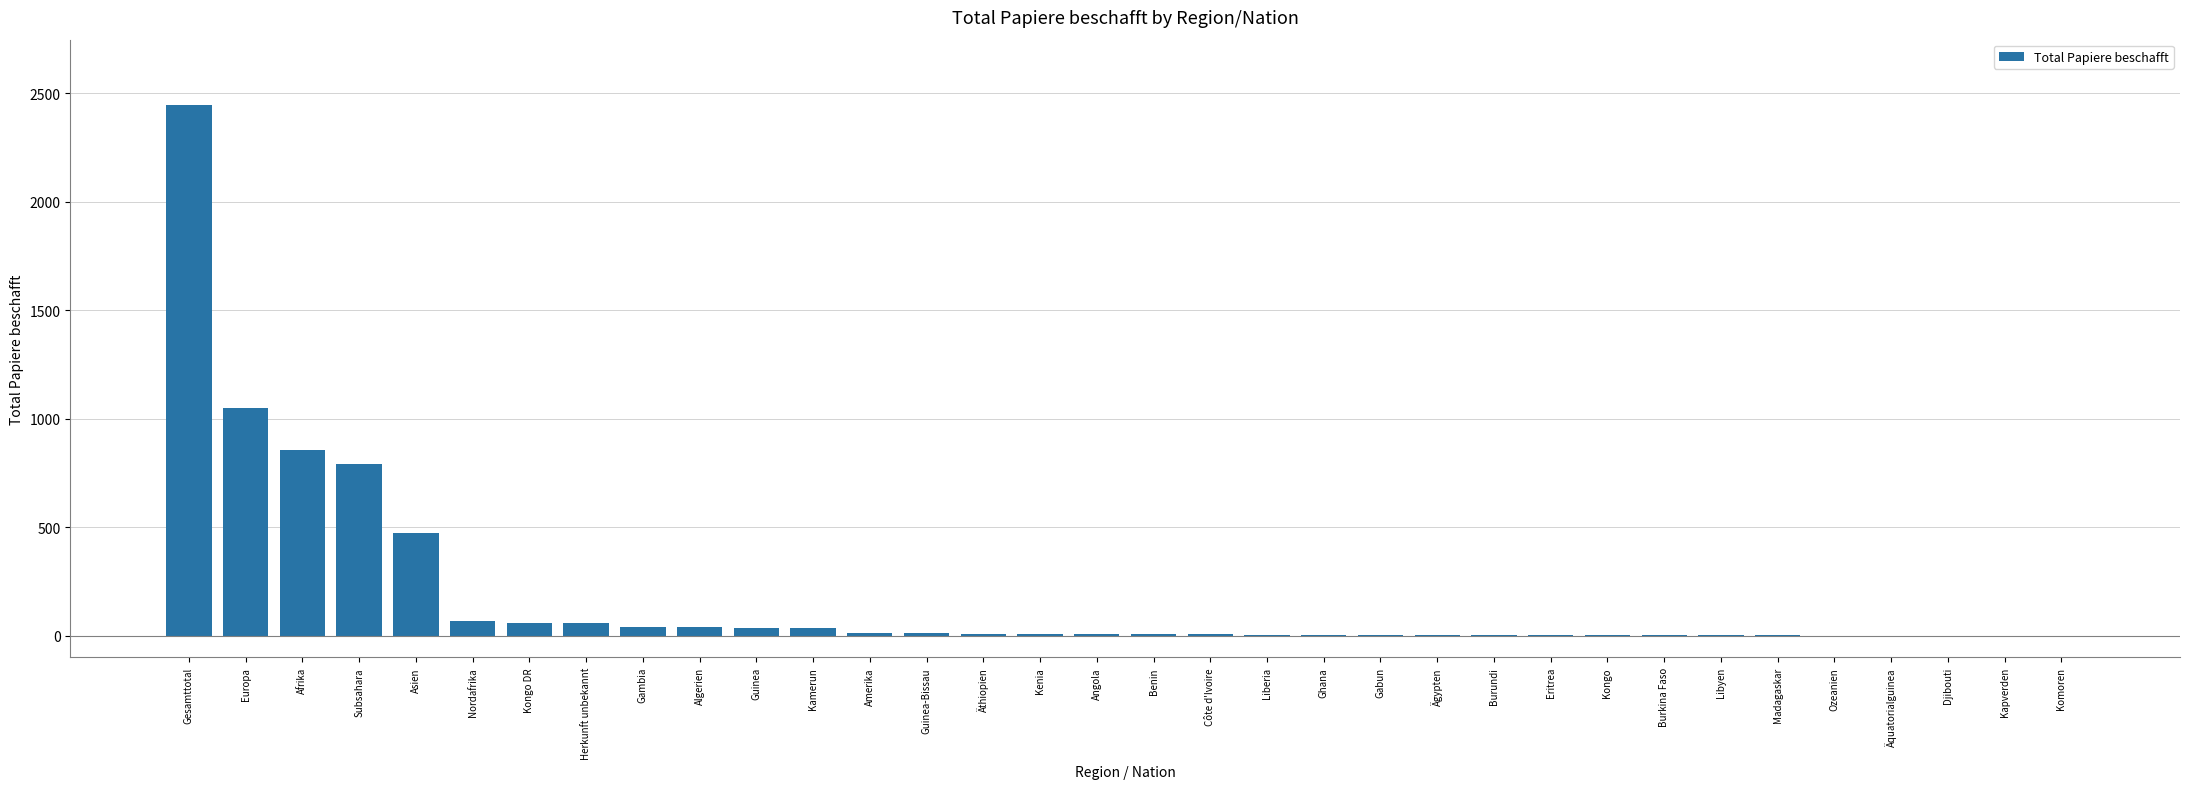

What is the ratio of the value at Ägypten to the value at Eritrea?

1.0